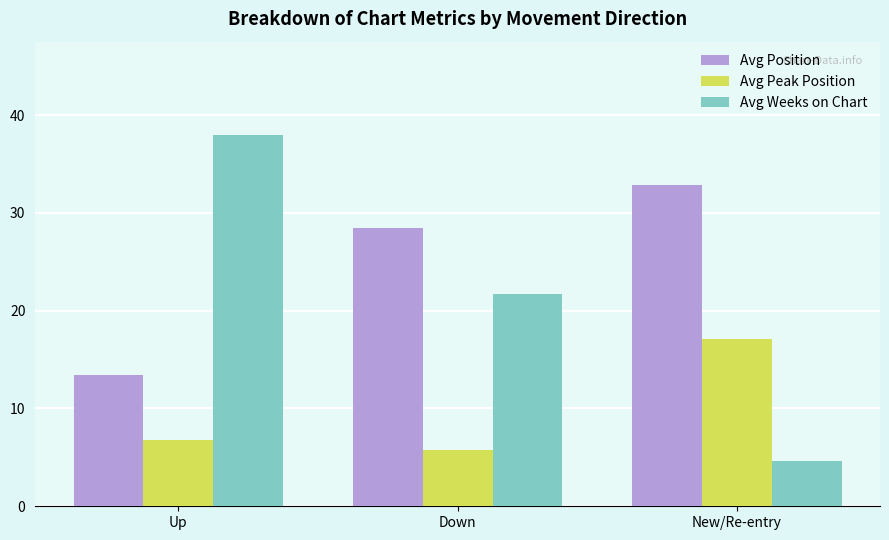

Between Up and Down, which series saw the biggest shift?

Avg Weeks on Chart